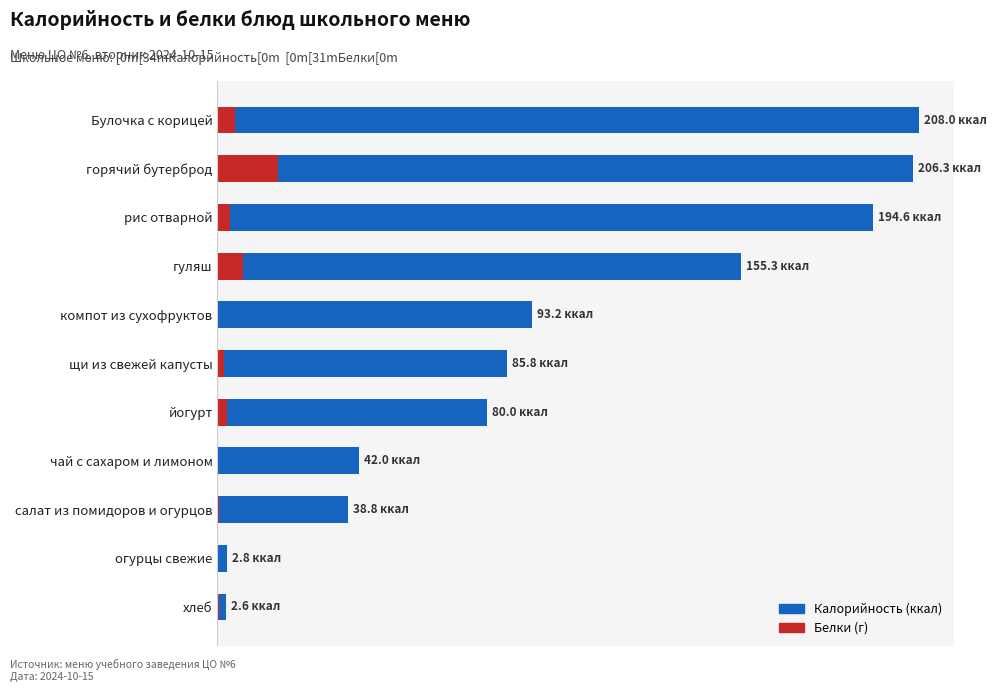

What is the greatest value displayed?

208.0